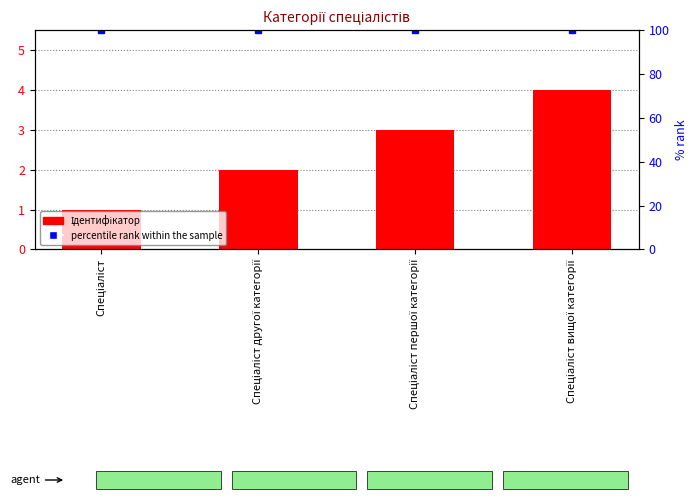

How many categories are shown in the chart?

4